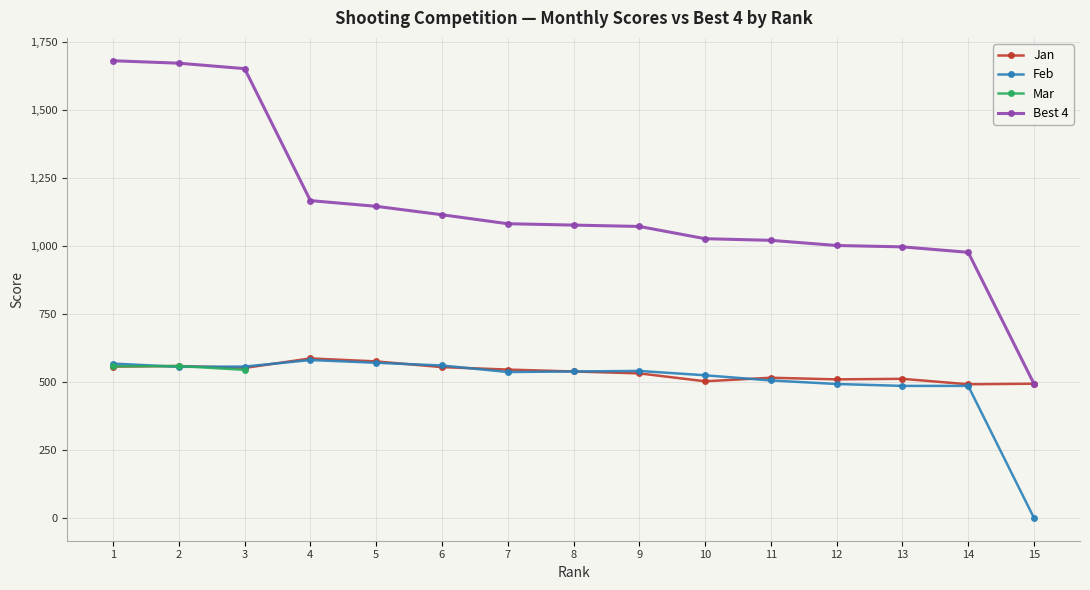

Rank the categories by Feb value from lowest to highest.

15, 13, 14, 12, 11, 10, 7, 8, 9, 2, 3, 6, 1, 5, 4